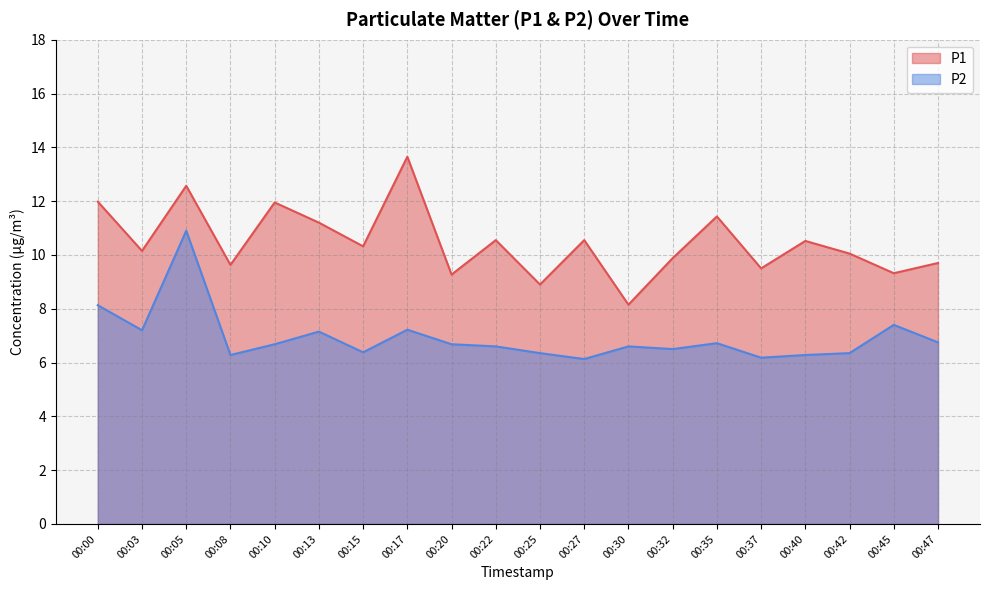

At which category is the sum across all series the highest?

00:05